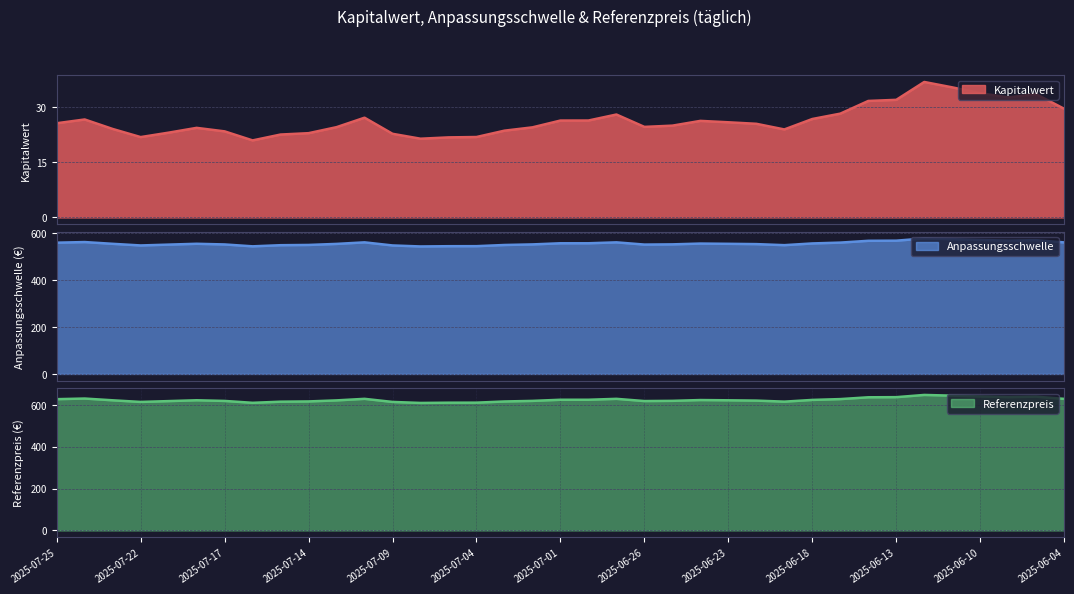

What is the sum of all Referenzpreis values?

23064.6